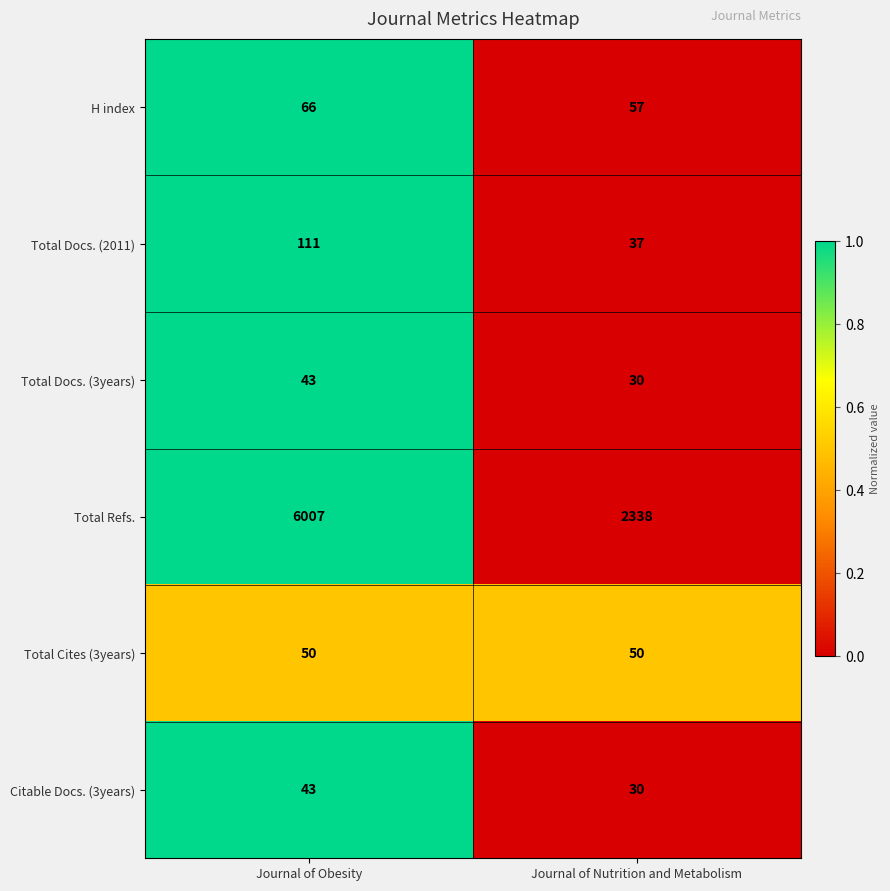

What is the sum of the H index values at Journal of Nutrition and Metabolism and Journal of Obesity?

123